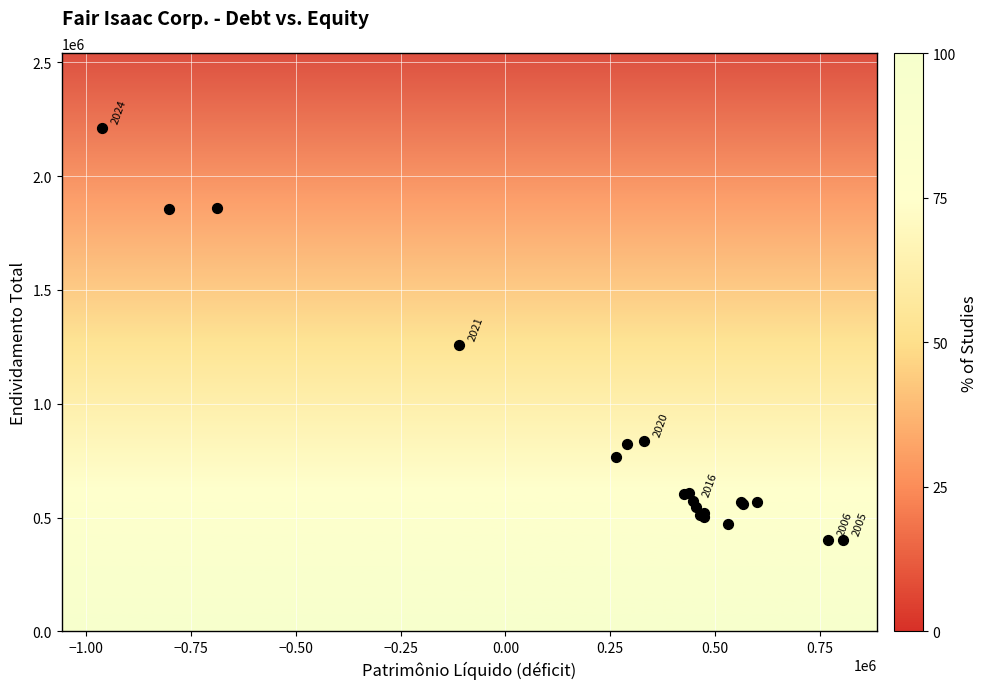

What Y value in the scatter plot is closest to 1304510?

1259018